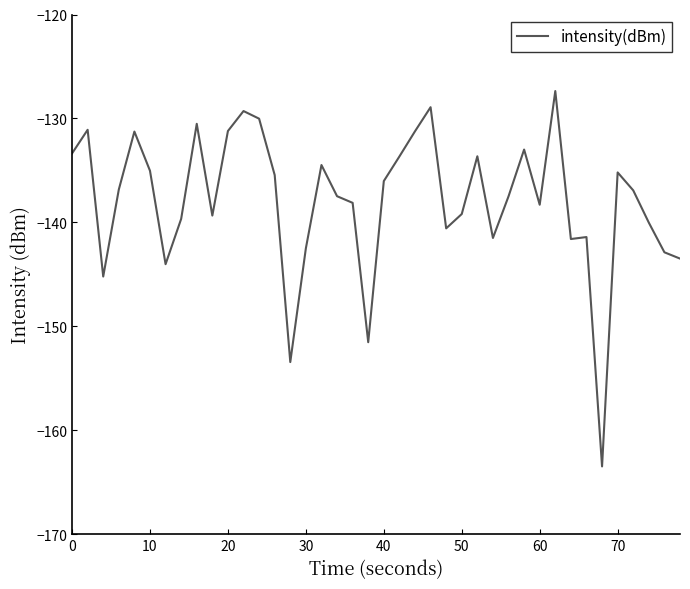

What is the sum of all values?

-5515.4